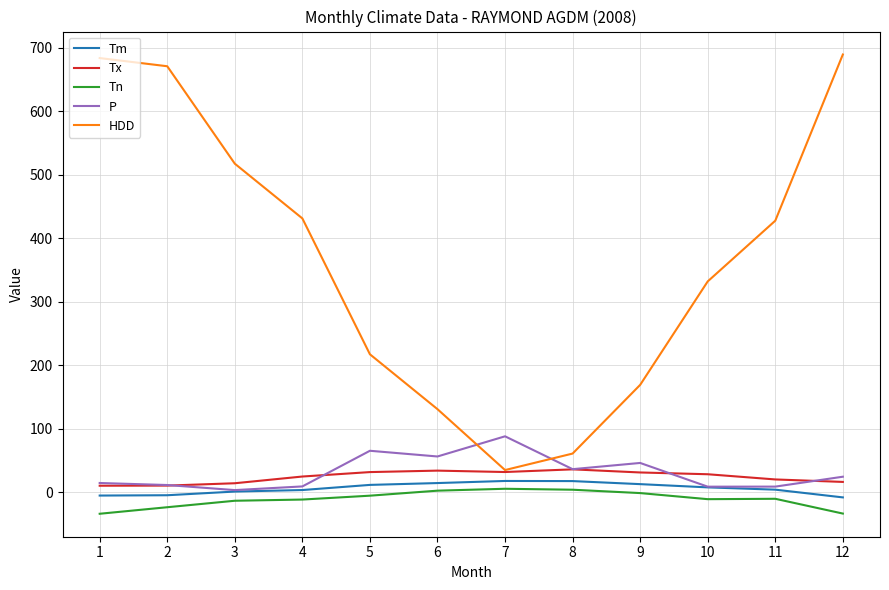

Is the value of P at 5 greater than the value of HDD at 7?

Yes